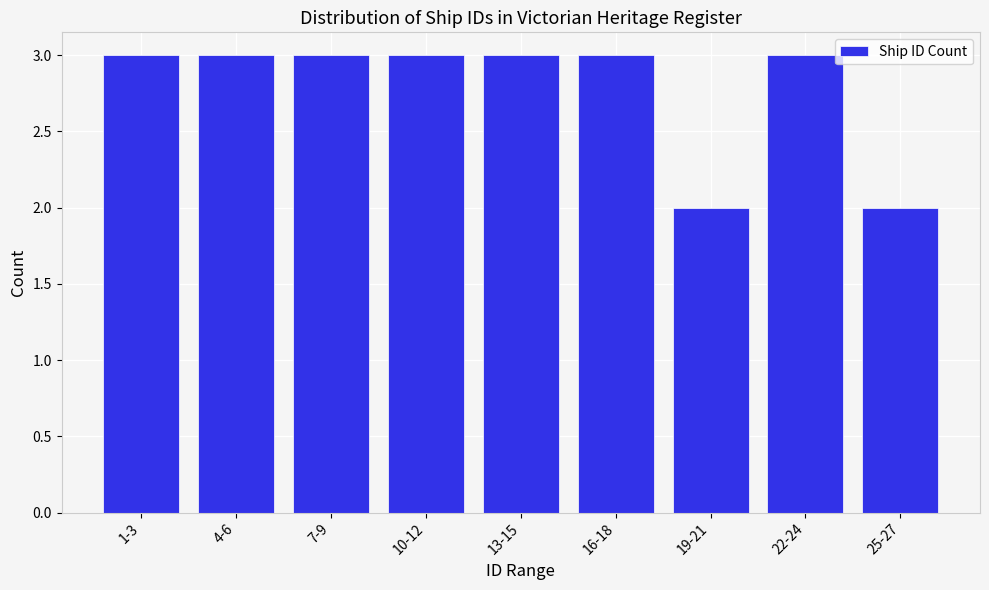

Reading right to left, transcribe all the data shown in this chart.

25-27=2	22-24=3	19-21=2	16-18=3	13-15=3	10-12=3	7-9=3	4-6=3	1-3=3